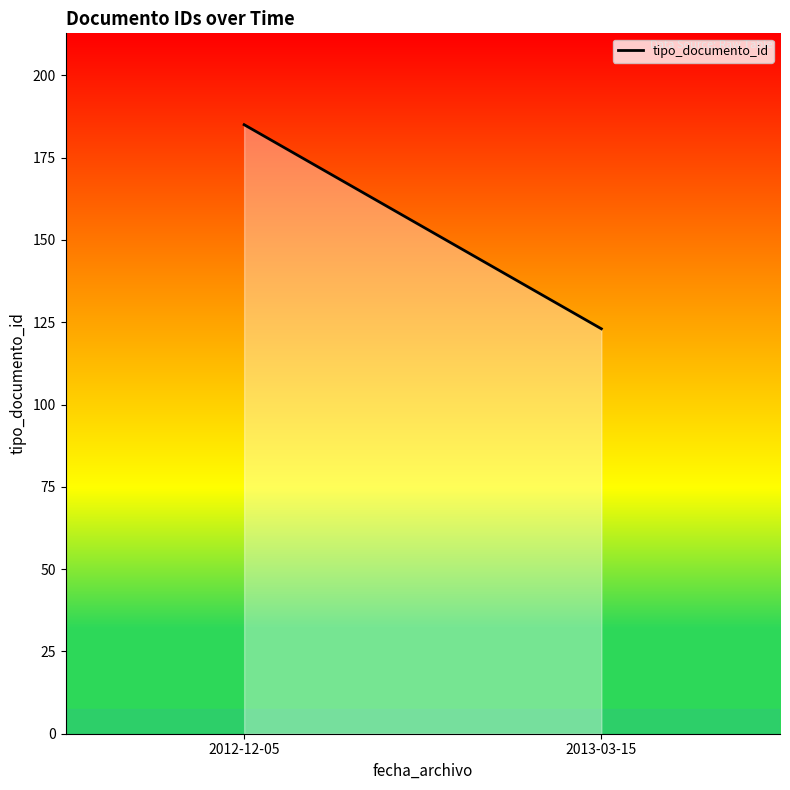

Approximately how many times larger is the value at 2012-12-05 compared to 2013-03-15?

1.5